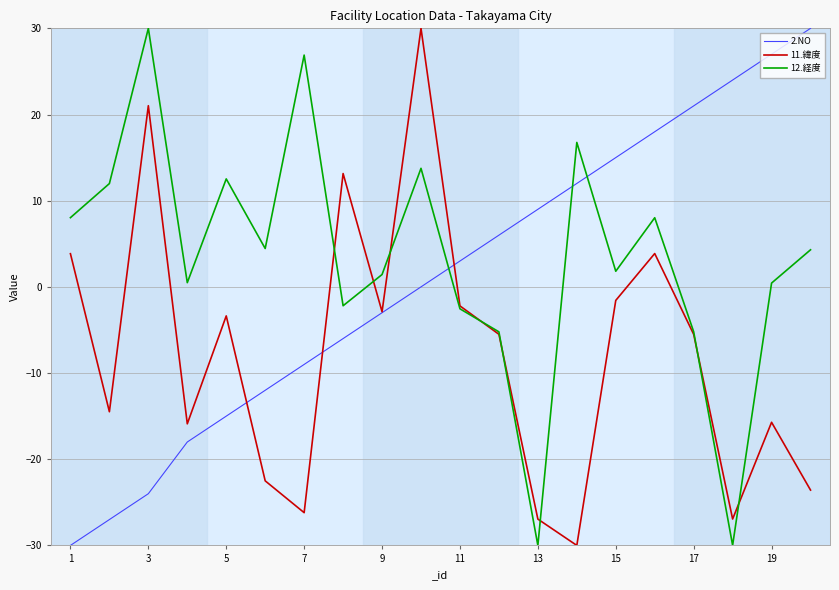

What is the lowest value of the 2.NO series?

-30.0